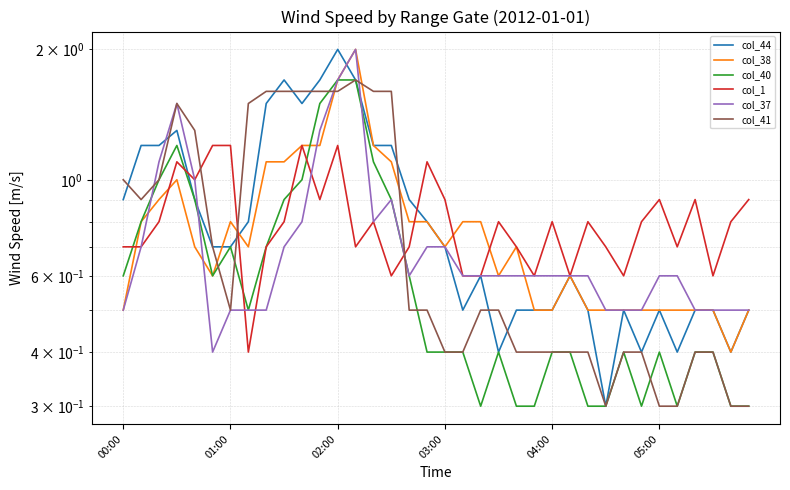

What is the value of the col_40 point at the 5th from the left?

0.9